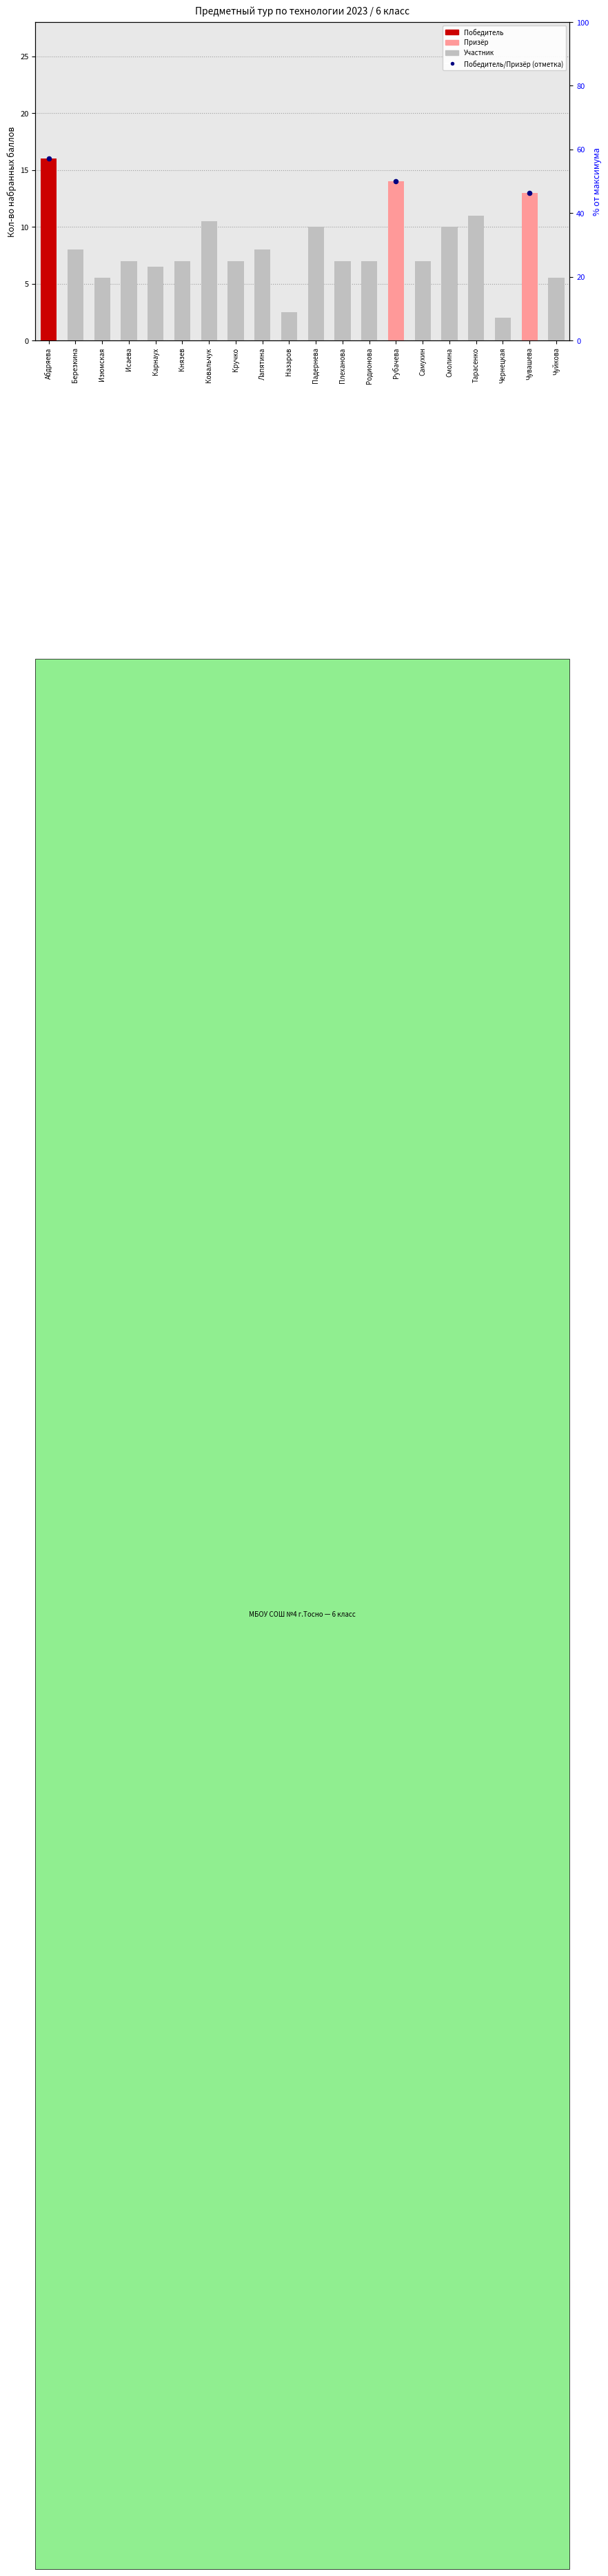

What is the ratio of the value at Изюмская to the value at Чувашева?

0.4